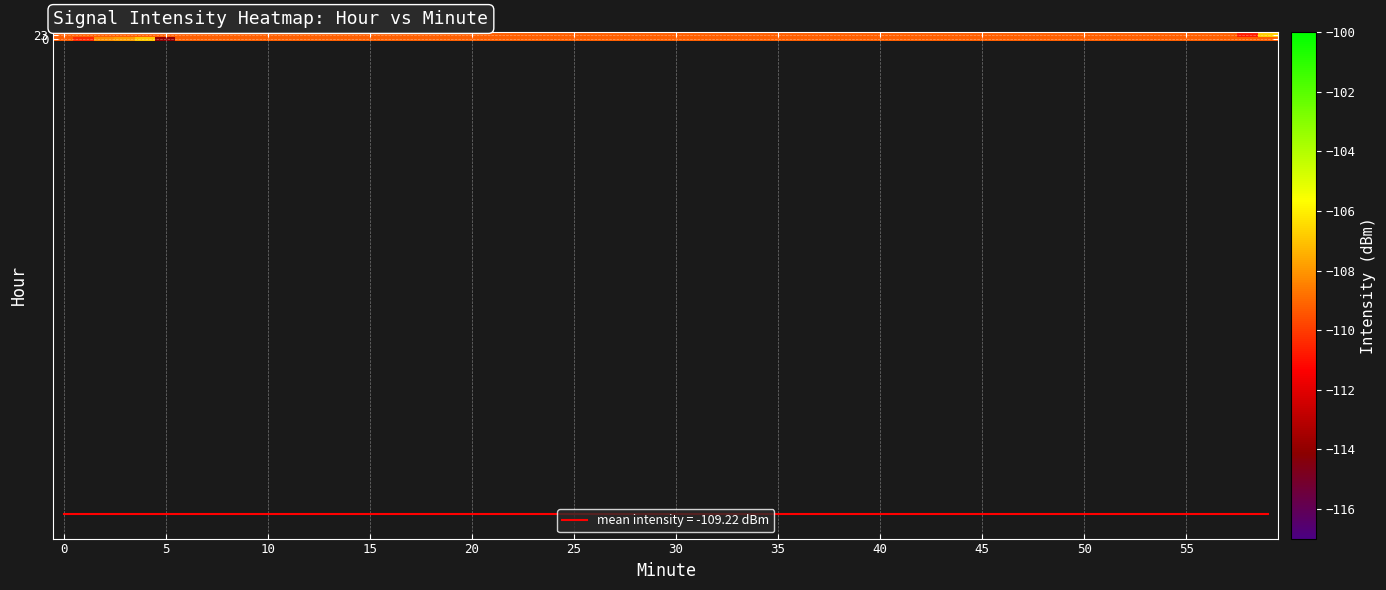

What is the total value across all series at 4?

-110.9